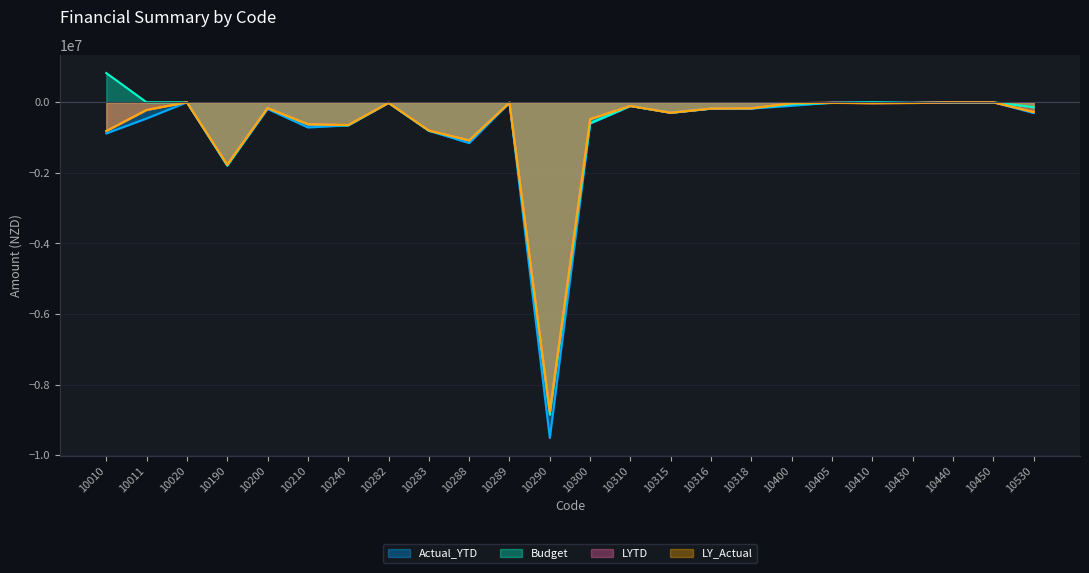

Does the chart have visible grid lines?

Yes